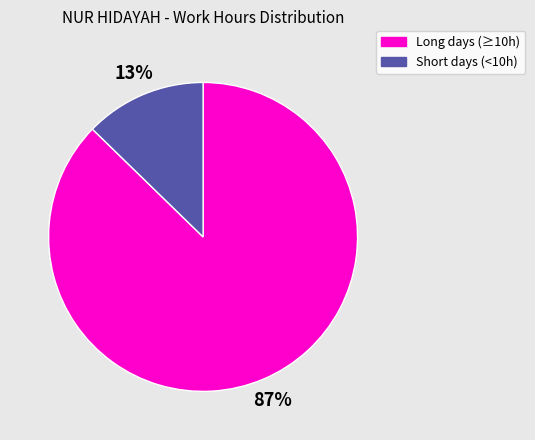

To the nearest percent, what percentage of the pie is Short days (<10h)?

13%